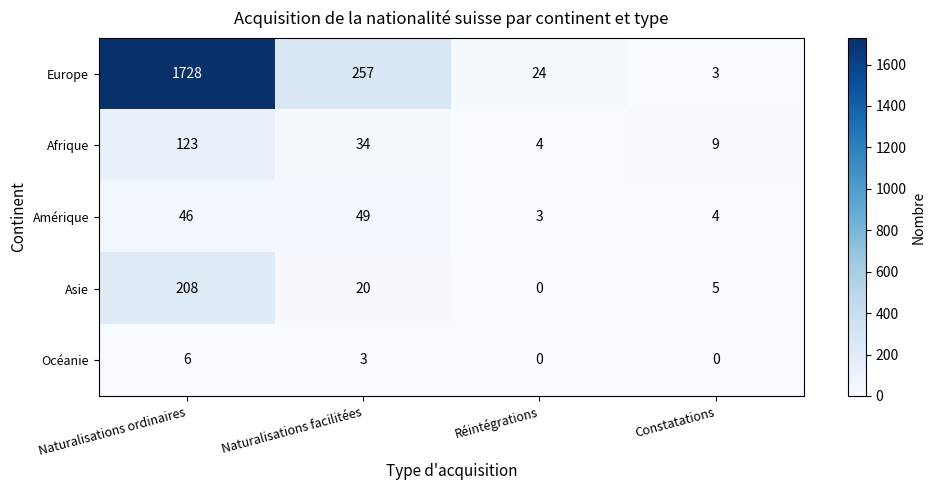

True or false: Afrique has a value of 1 at Réintégrations.

False